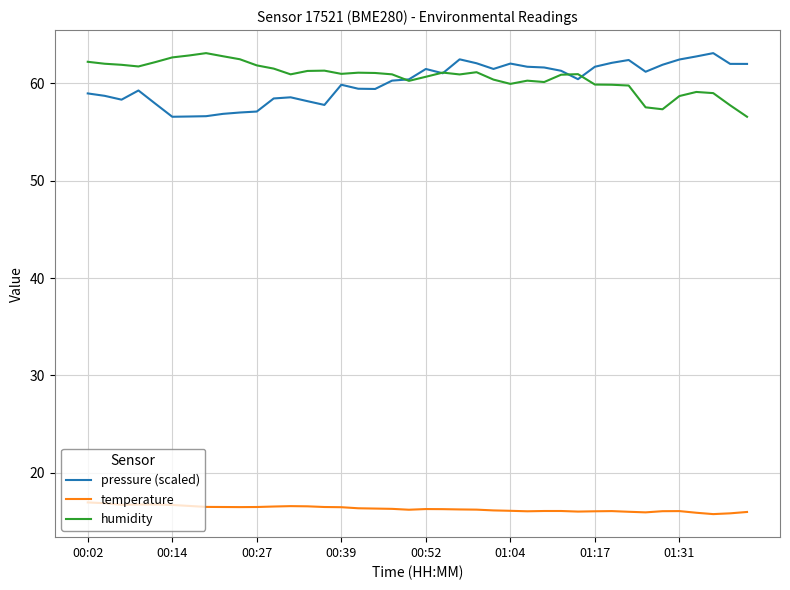

At how many categories does at least one series exceed 19?

40